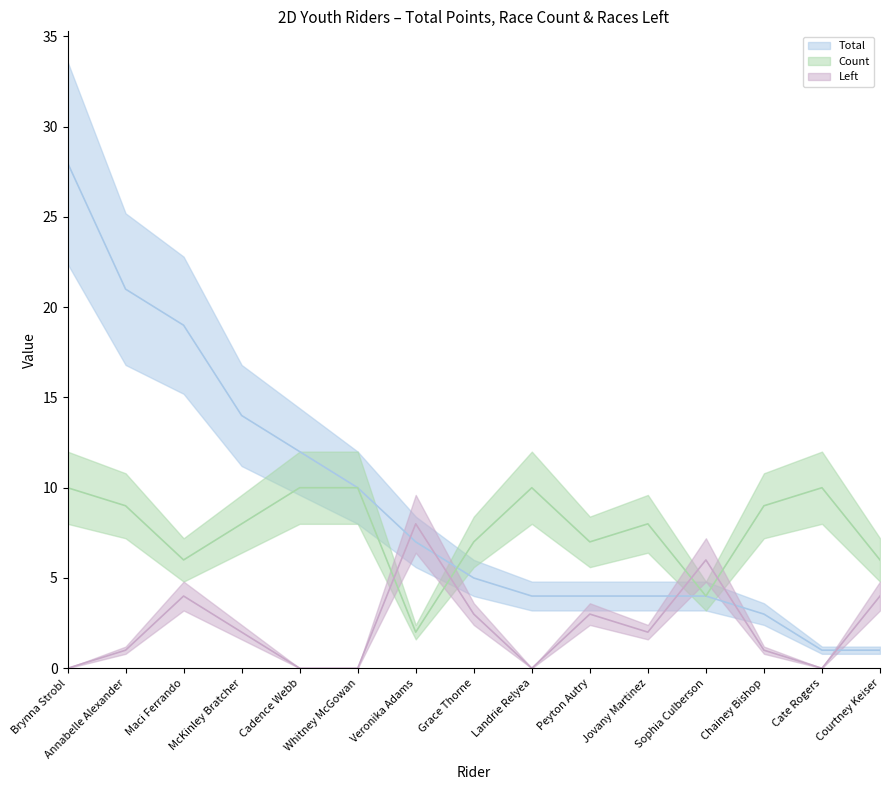

What is the value of the Total point at the 1st from the left?

28